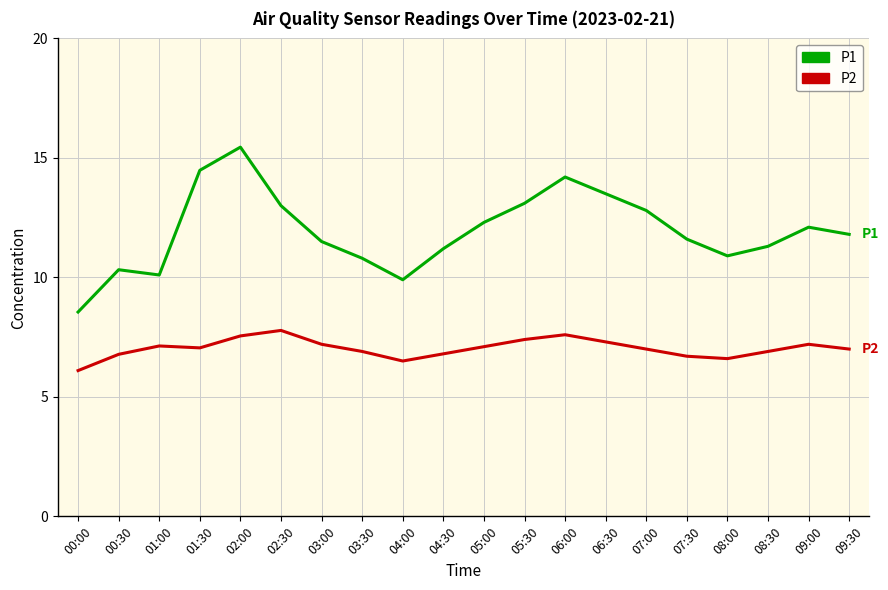

Is it true that P1 equals 13.1 at 05:30?

True